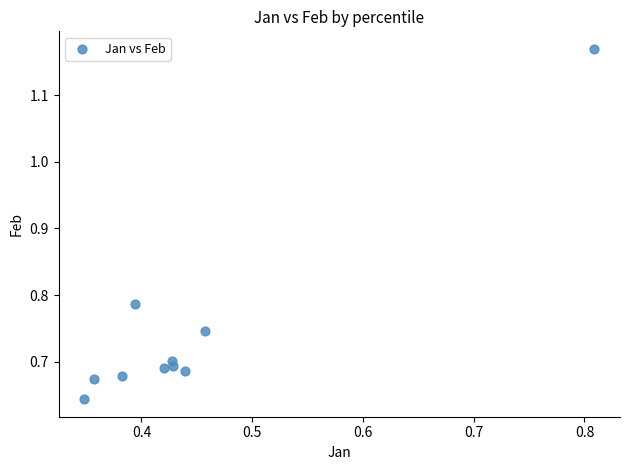

What is the range of Y values (max minus min)?

0.5